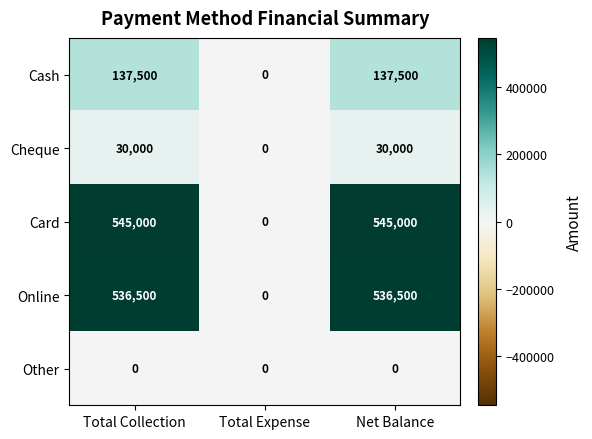

What is the highest value of the Cheque series?

30000